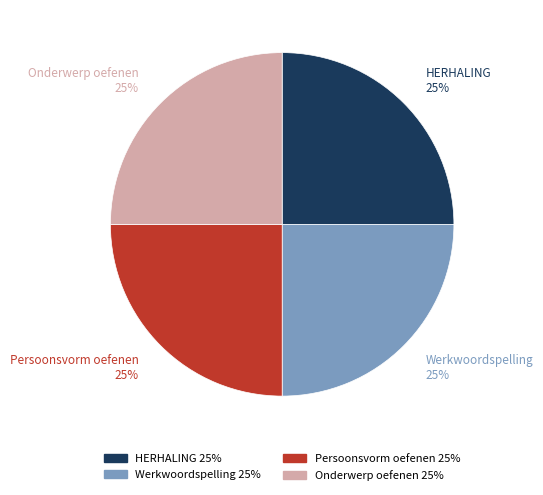

What percentage is the Werkwoordspelling slice, to the nearest percent?

25%